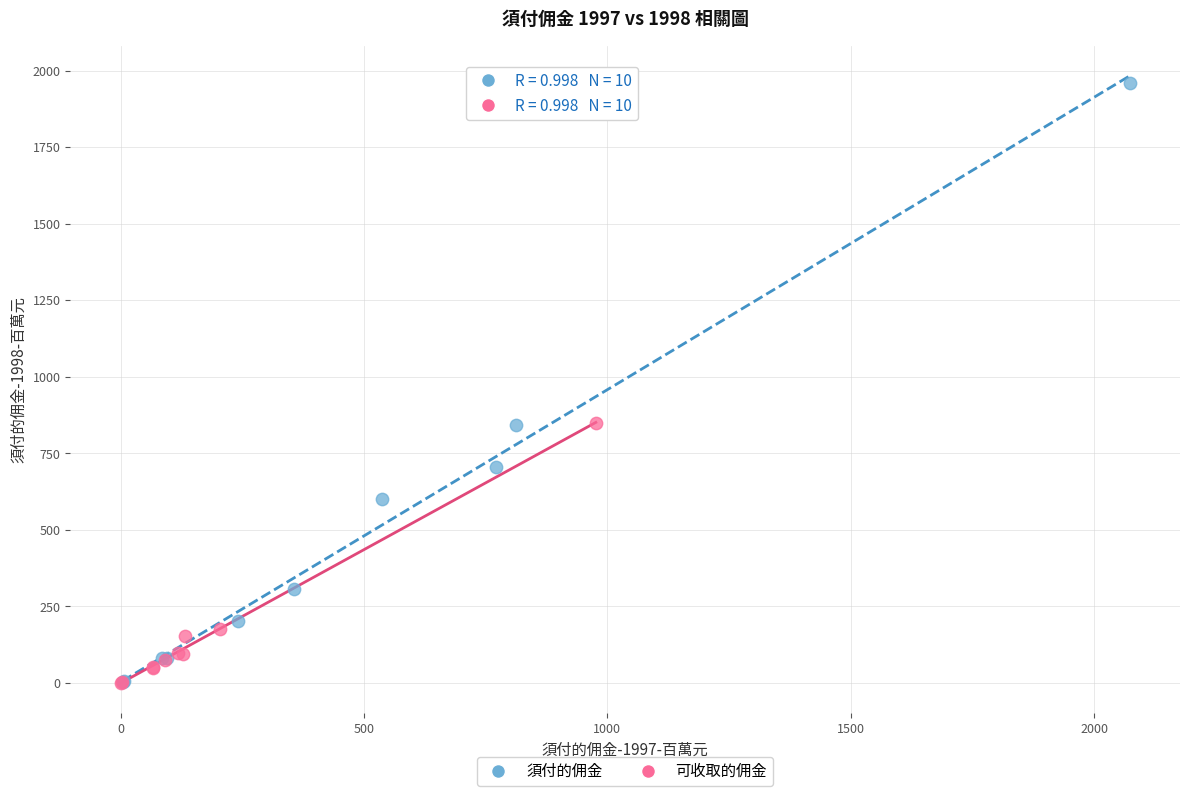

Which series has the widest spread of Y values?

須付的佣金